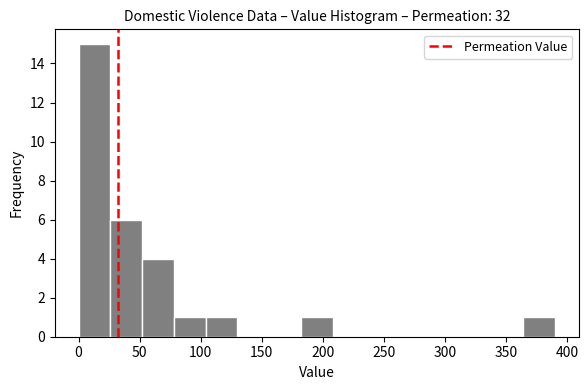

Reading left to right, transcribe this chart: for each bar, give the range it covers on the x-axis and its height. Neither the bar edges nor the heights are printed on the chart, so give them approximately, as read against the axes.

0 to 26: 15
26 to 52: 6
52 to 78: 4
78 to 104: 1
104 to 130: 1
130 to 156: 0
156 to 182: 0
182 to 208: 1
208 to 234: 0
234 to 260: 0
260 to 286: 0
286 to 312: 0
312 to 338: 0
338 to 364: 0
364 to 390: 1